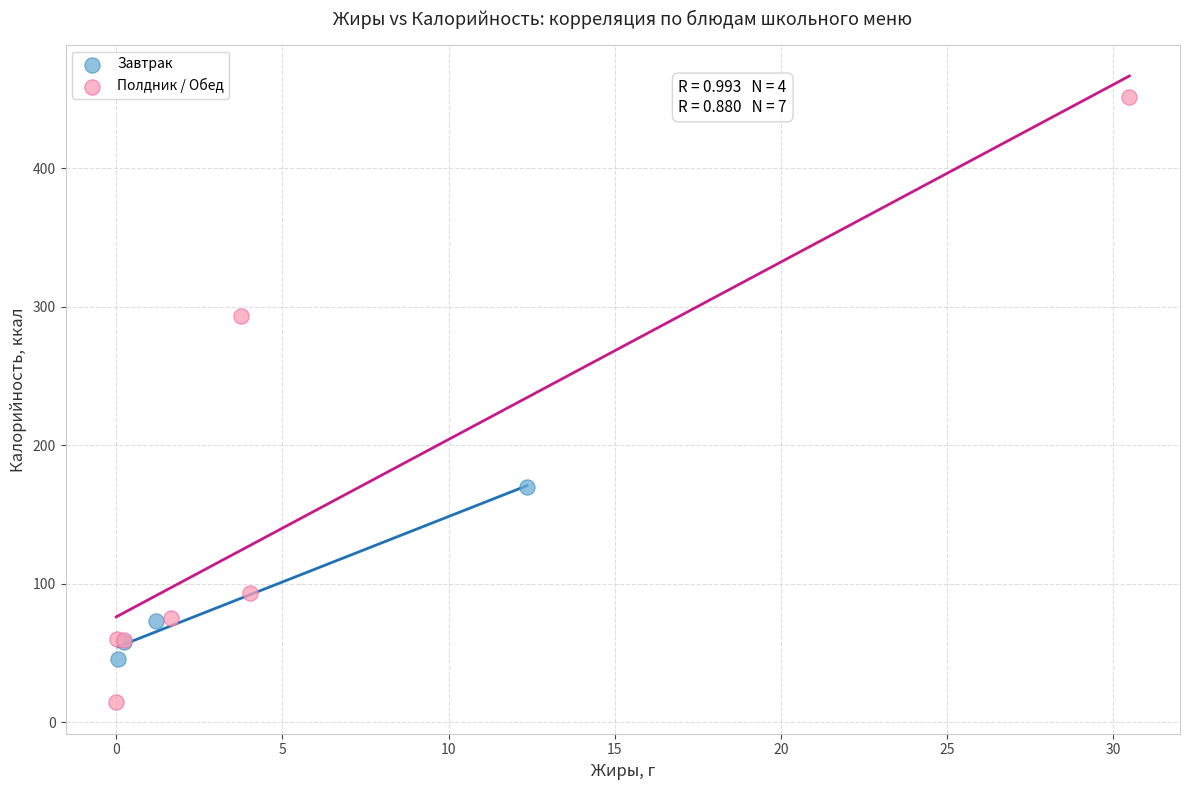

Which series has the widest spread of Y values?

Полдник / Обед